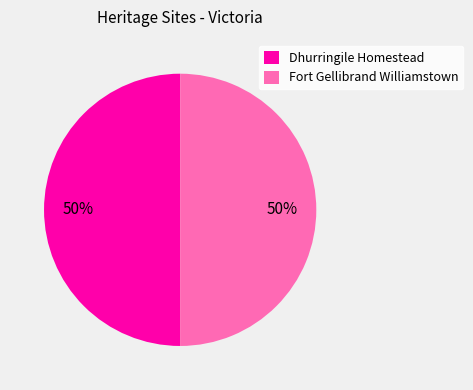

What is the ratio of the value at Dhurringile Homestead to the value at Fort Gellibrand Williamstown?

1.0